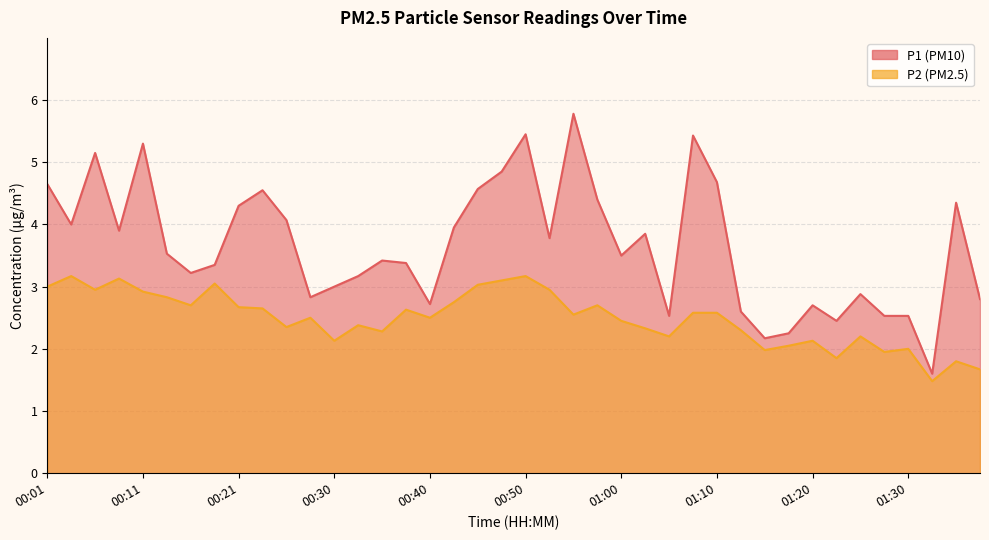

True or false: P1 has a value of 4.0 at 00:04.

True